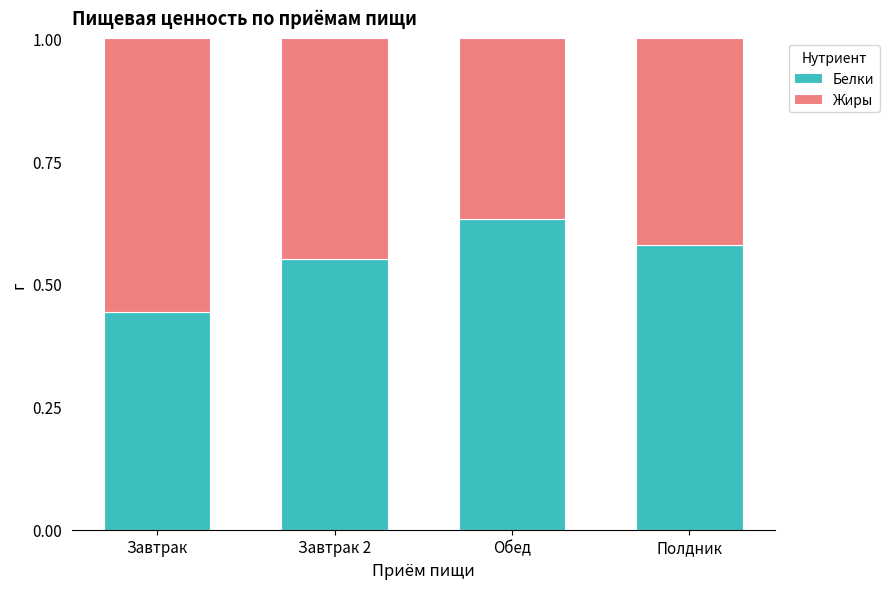

What is the difference between the Белки values at Завтрак 2 and Обед?

0.1